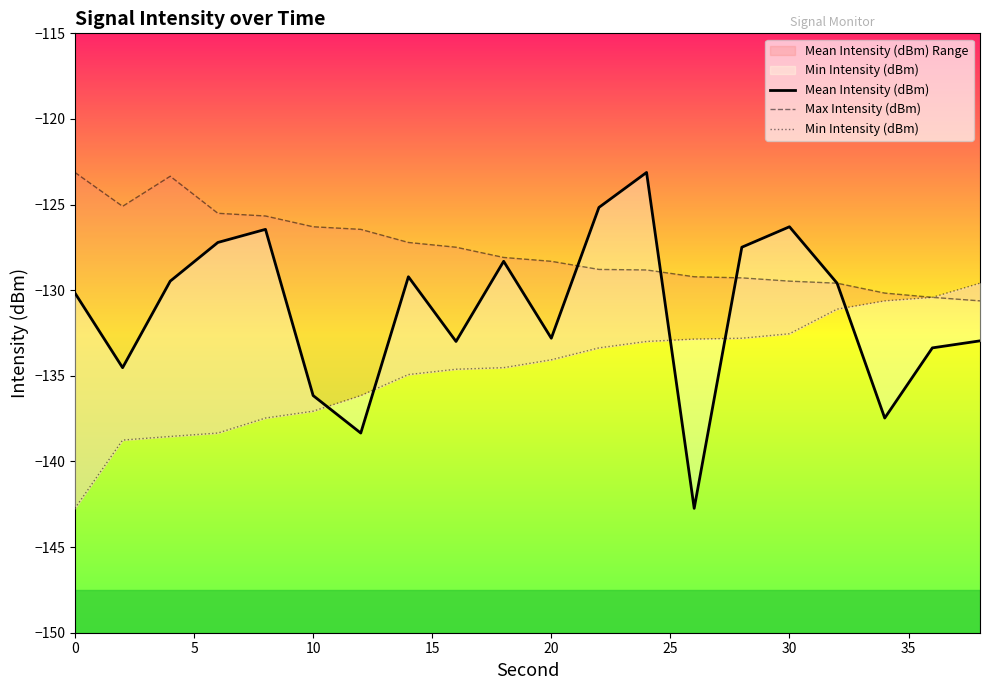

Which series has the widest spread of values?

Mean Intensity (dBm)